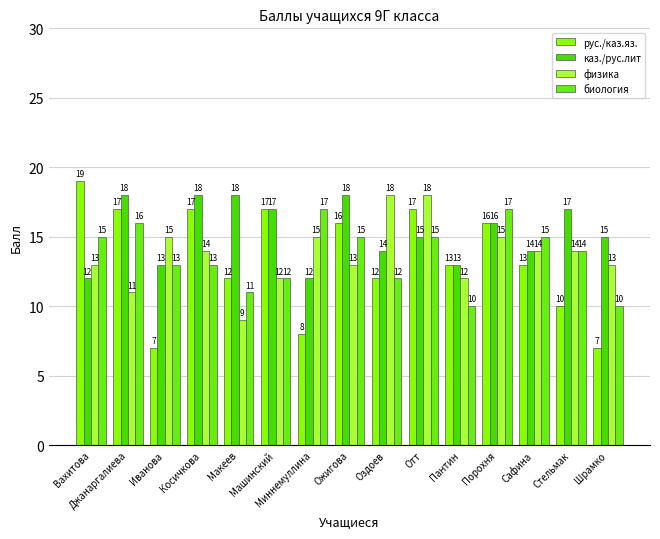

What is the average value of the рус./каз.яз. series?

13